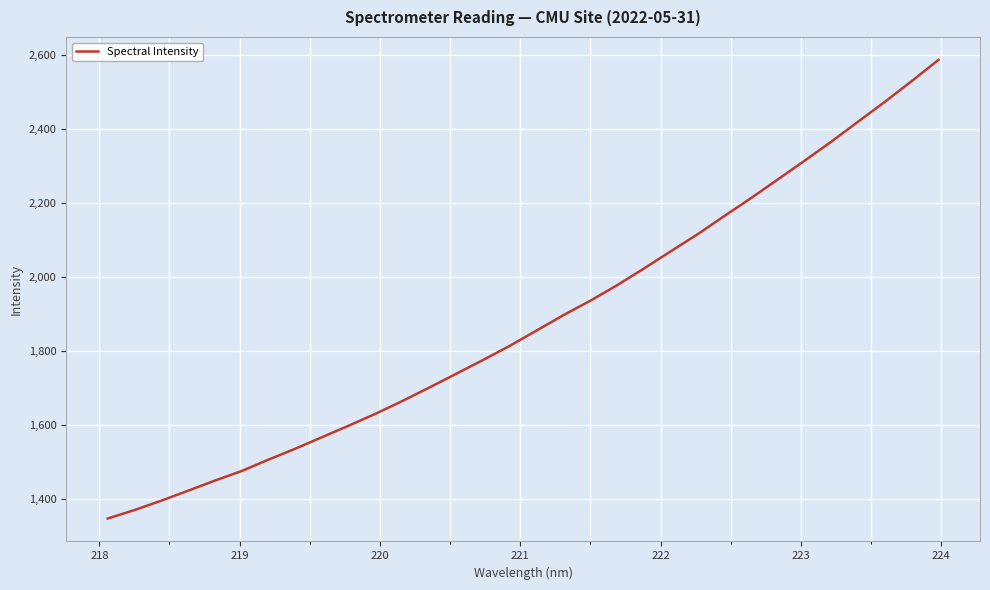

What is the minimum value shown in the chart?

1348.0